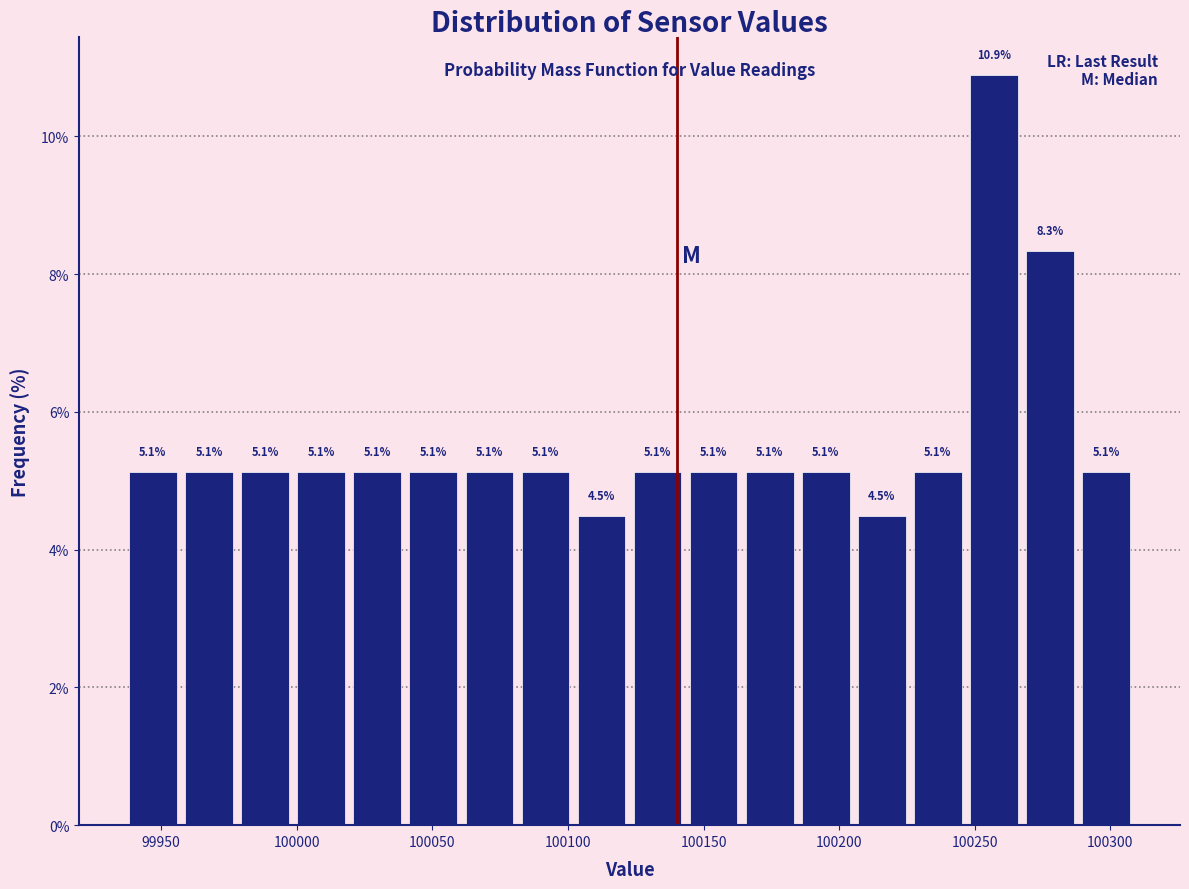

Reading left to right, list every bar in this chart as the range it spans on the x-axis followed by its height. The bar edges are not printed on the chart, so give them approximately, as read against the axis.

99935 to 99955: 5.1
99955 to 99980: 5.1
99980 to 100000: 5.1
100000 to 100020: 5.1
100020 to 100040: 5.1
100040 to 100060: 5.1
100060 to 100080: 5.1
100080 to 100100: 5.1
100100 to 100125: 4.5
100125 to 100145: 5.1
100145 to 100165: 5.1
100165 to 100185: 5.1
100185 to 100205: 5.1
100205 to 100225: 4.5
100225 to 100245: 5.1
100245 to 100265: 10.9
100265 to 100290: 8.3
100290 to 100310: 5.1